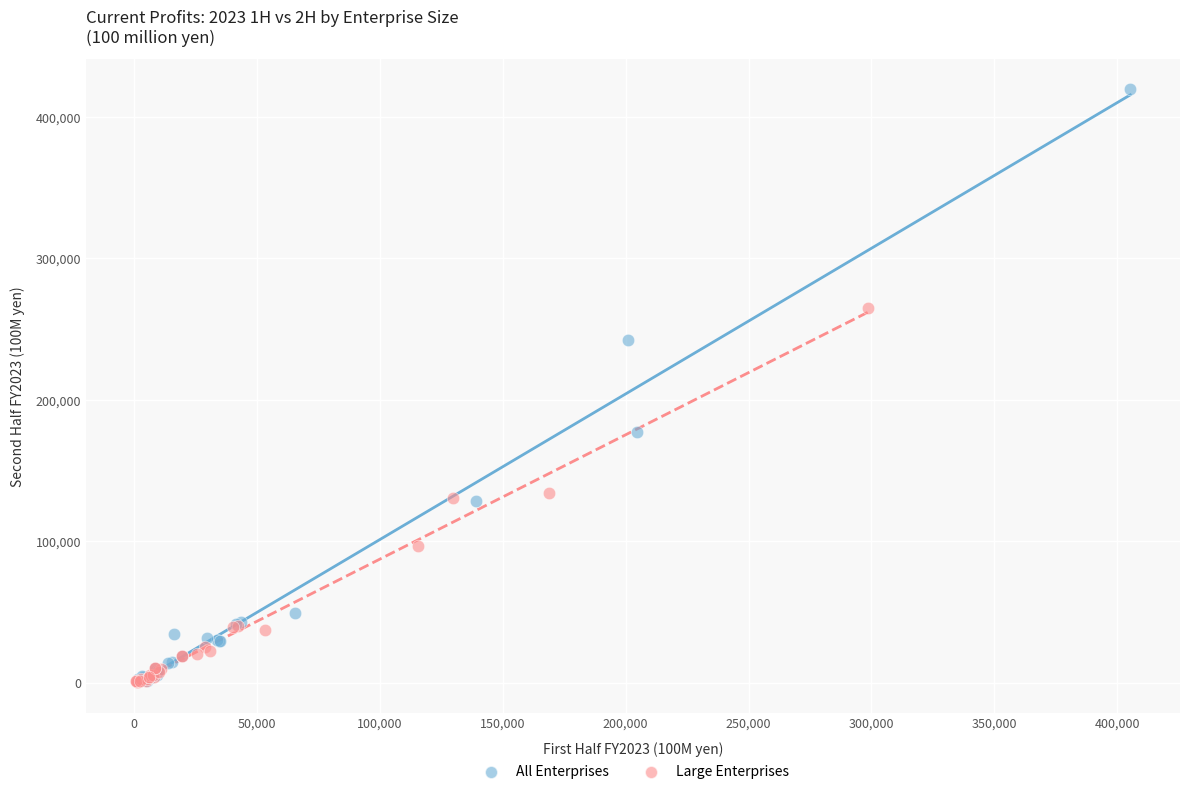

Which series has the widest spread of Y values?

All Enterprises